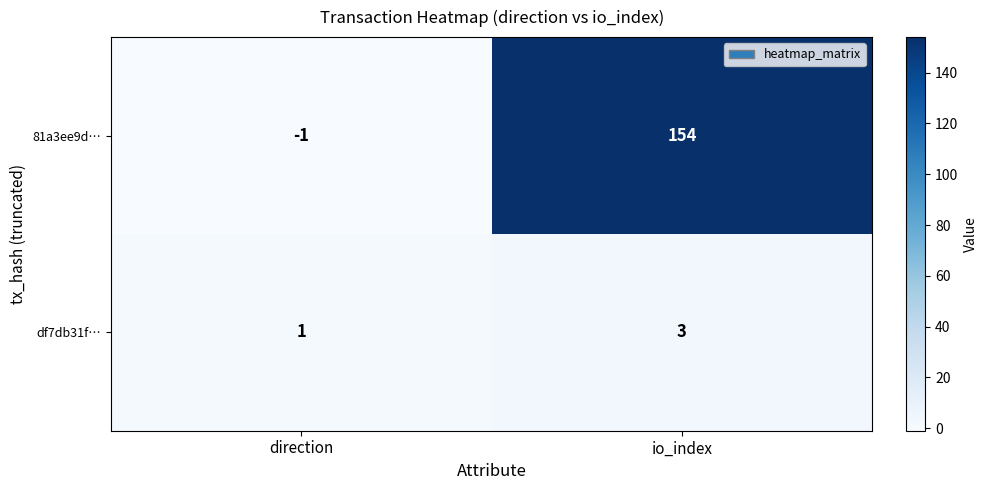

Which series has the widest spread of values?

81a3ee9d…